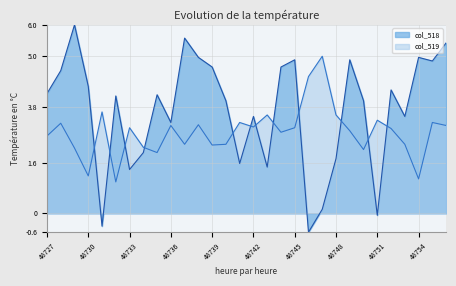

Count the number of categories in the chart.

30